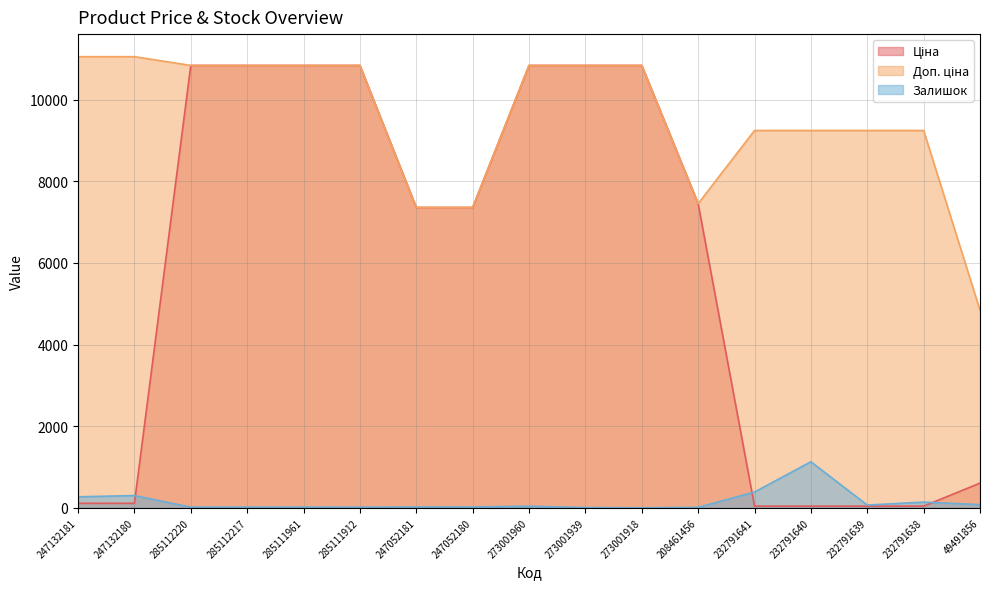

What is the sum of all Доп. ціна values?

161991.5